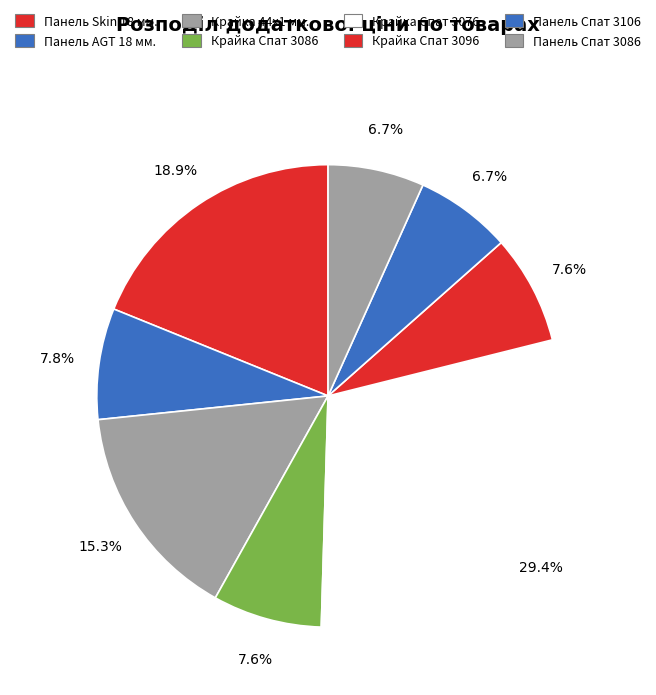

Count the number of slices in the pie.

8